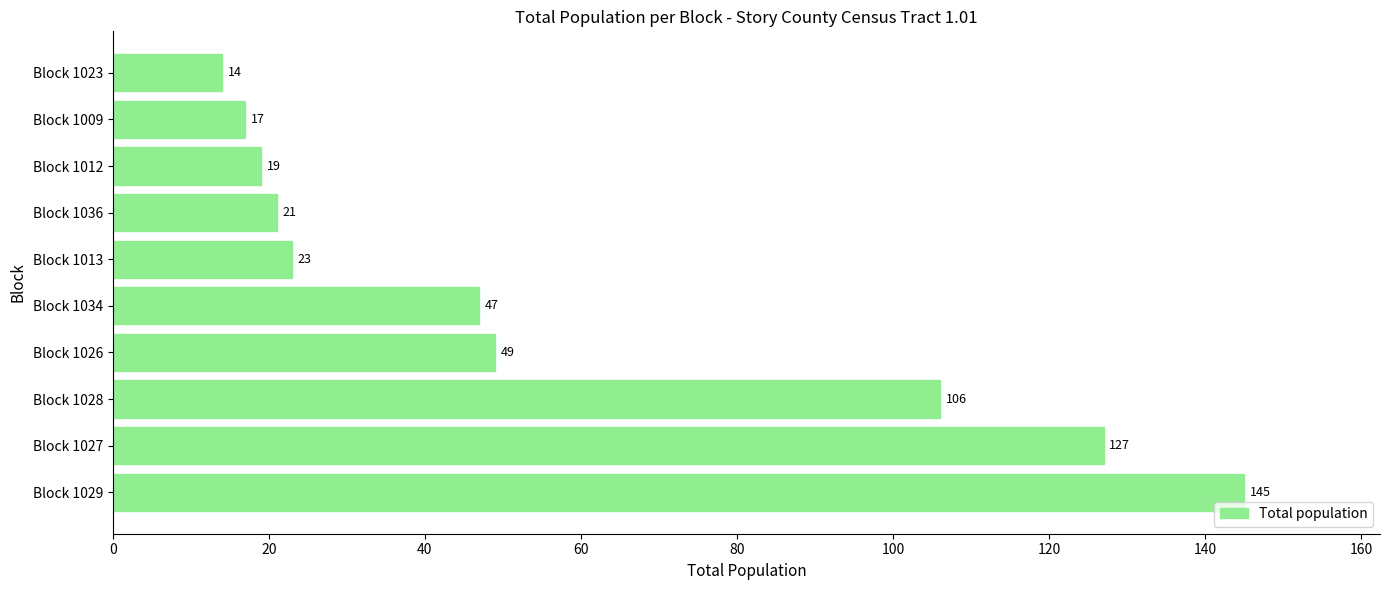

What is the change in value from Block 1029 to Block 1027?

-18